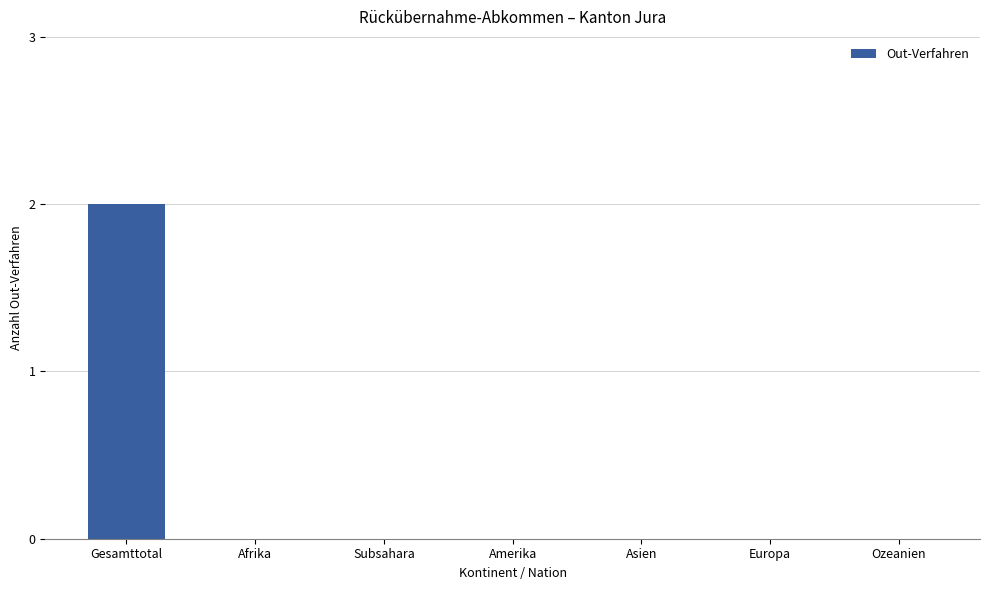

Between Gesamttotal and Afrika, which is larger?

Gesamttotal